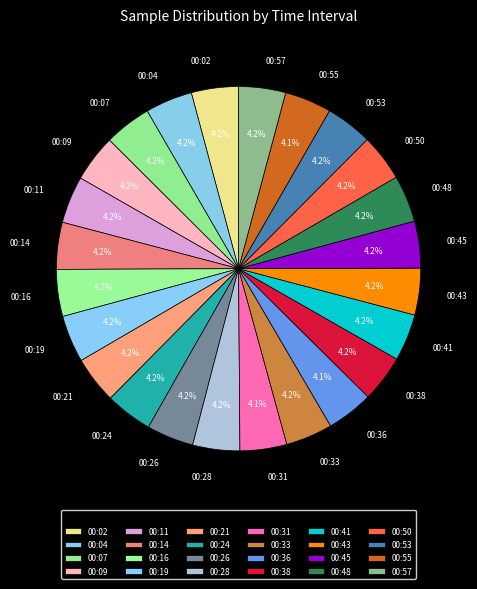

Is the sum of 00:57 and 00:16 greater than half?

No